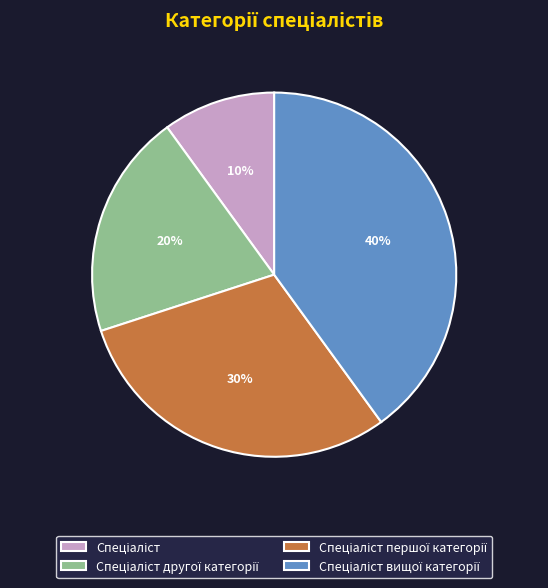

Is there any slice that represents more than half of the pie?

No